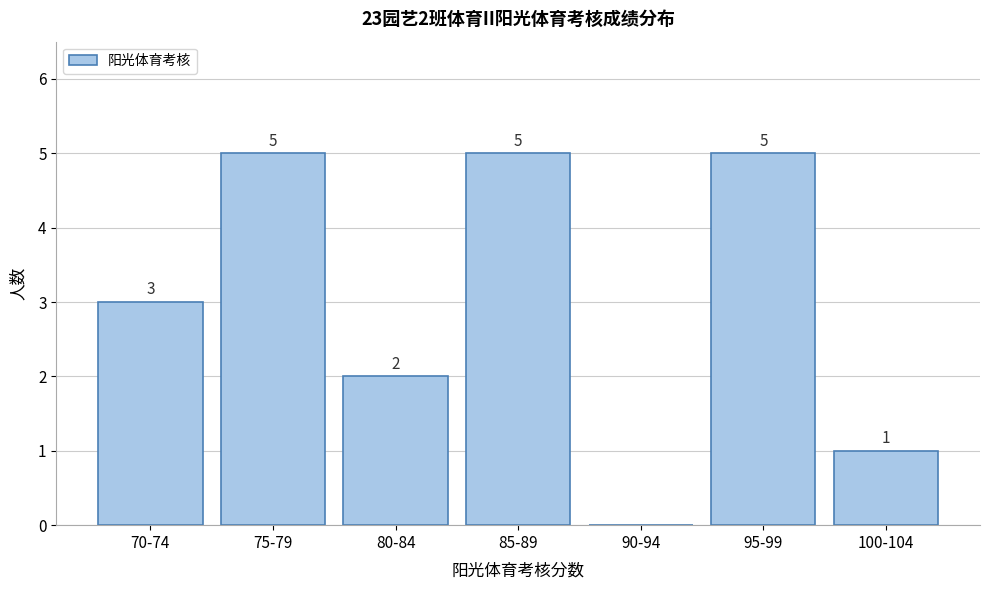

Reading right to left, extract all data points from this chart.

100-104=1	95-99=5	90-94=0	85-89=5	80-84=2	75-79=5	70-74=3